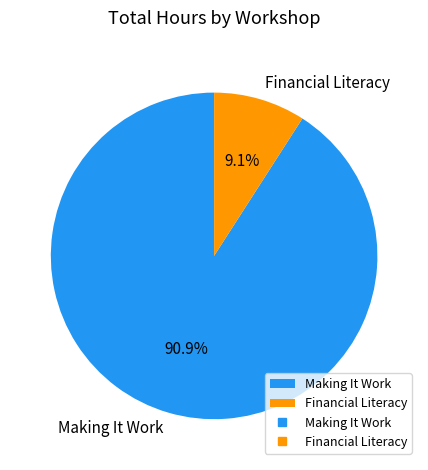

Rank the categories by value from lowest to highest.

Financial Literacy, Making It Work